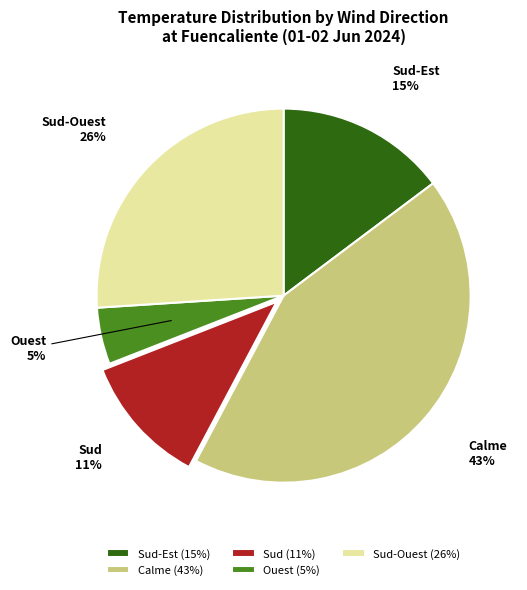

How many slices are in this pie chart?

5